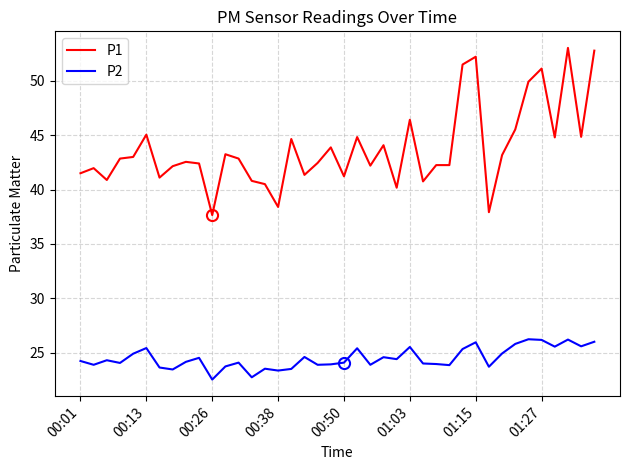

What is the lowest value of the P2 series?

22.5